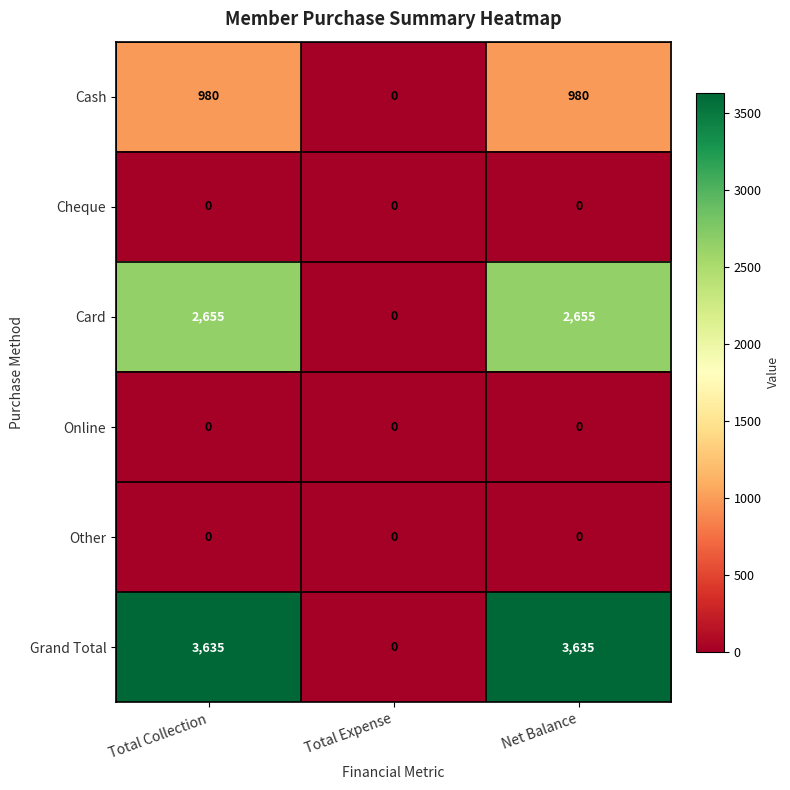

Which series changed the most between Total Expense and Net Balance?

Grand Total